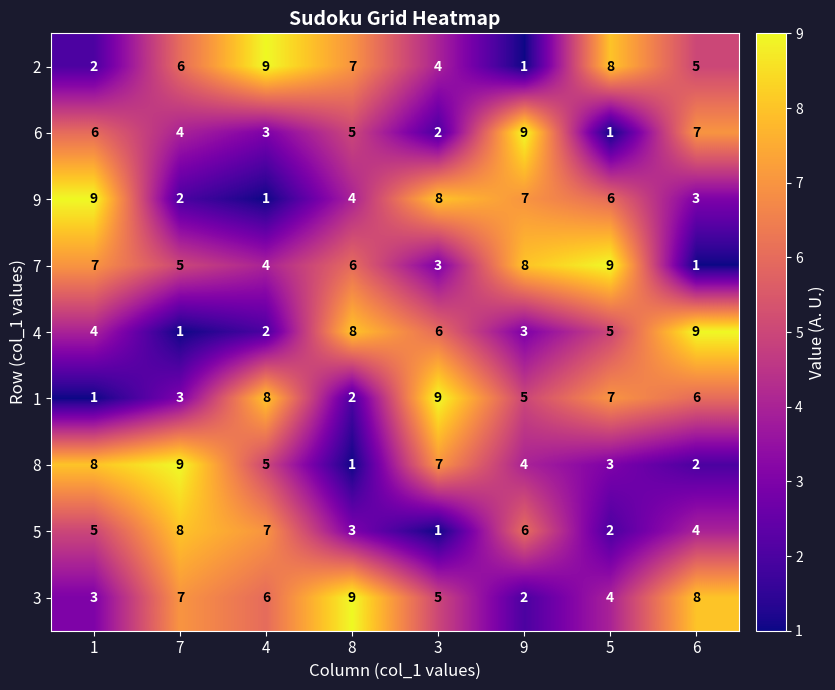

List the labels in order of 8 value, largest first.

7, 1, 3, 4, 9, 5, 6, 8